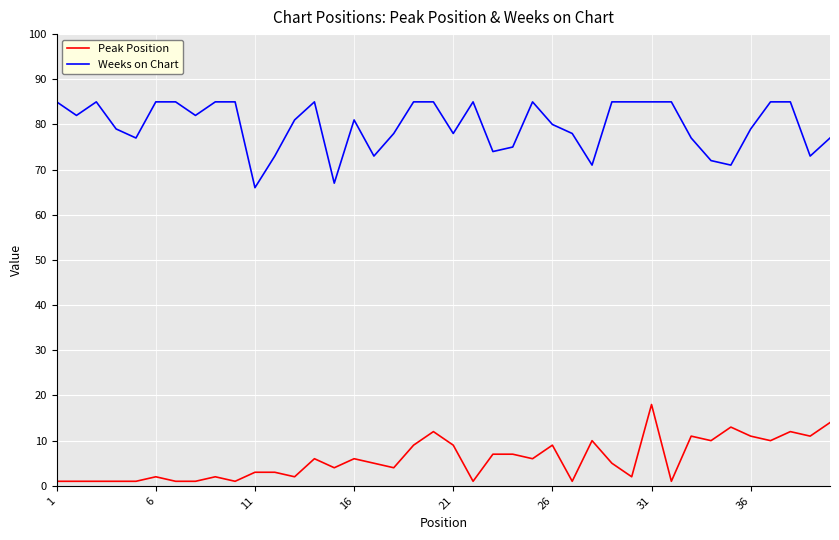

Reading left to right, extract all data points from this chart.

Peak Position: 1	1	1	1	1	2	1	1	2	1	3	3	2	6	4	6	5	4	9	12	9	1	7	7	6	9	1	10	5	2	18	1	11	10	13	11	10	12	11	14
Weeks on Chart: 85	82	85	79	77	85	85	82	85	85	66	73	81	85	67	81	73	78	85	85	78	85	74	75	85	80	78	71	85	85	85	85	77	72	71	79	85	85	73	77